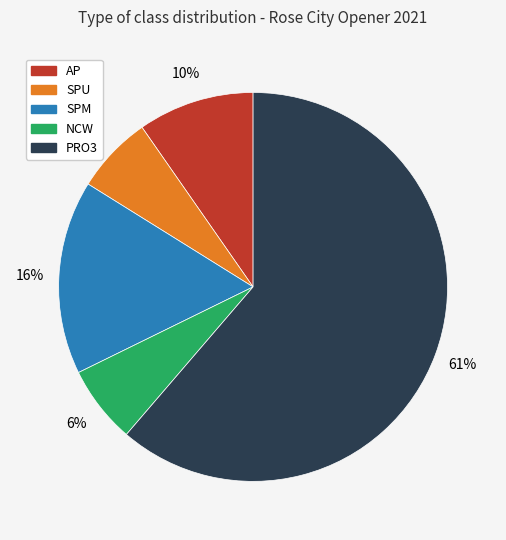

Which slice is the largest?

PRO3